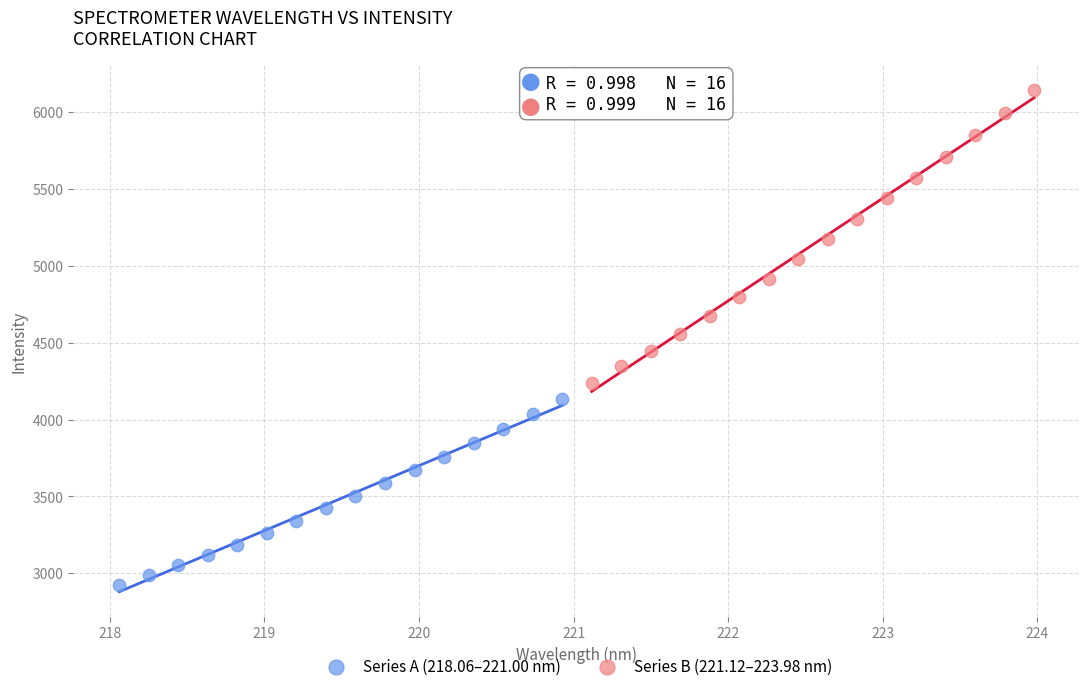

Which series has the largest Y range (max minus min)?

Series B (221.12–223.98 nm)